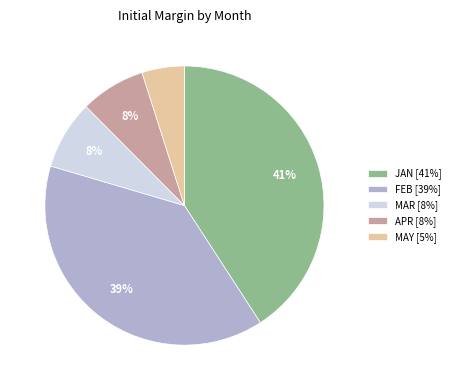

Count the number of slices in the pie.

5